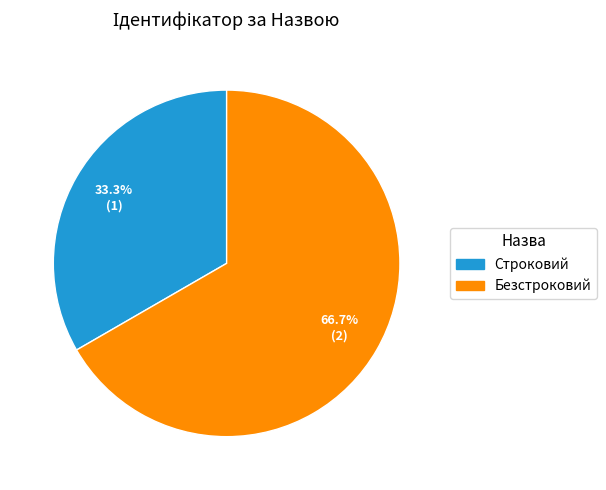

To the nearest percent, what percentage of the pie is Строковий?

33%